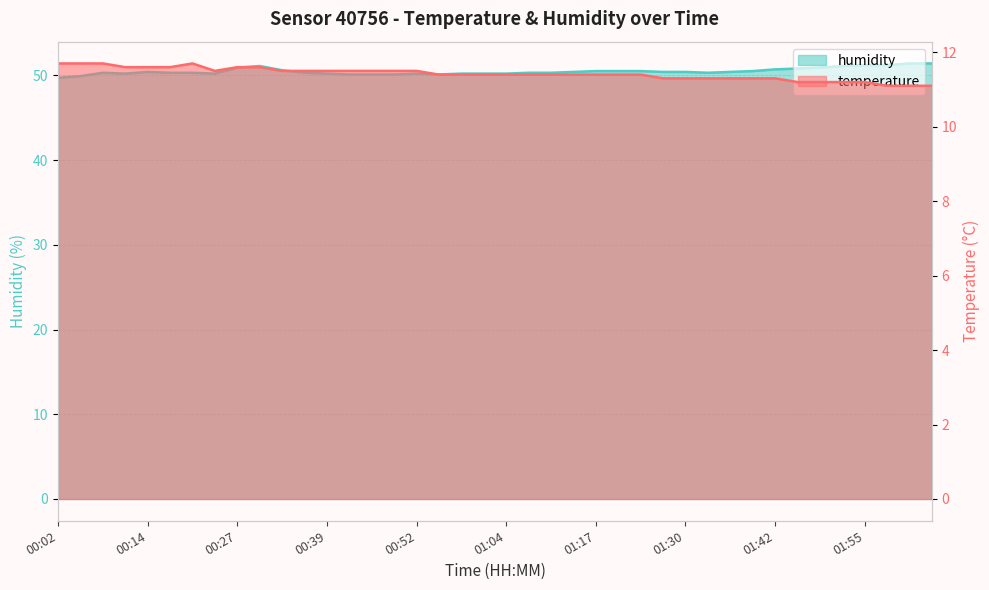

What is the value of the temperature point at the 17th from the left?

11.5